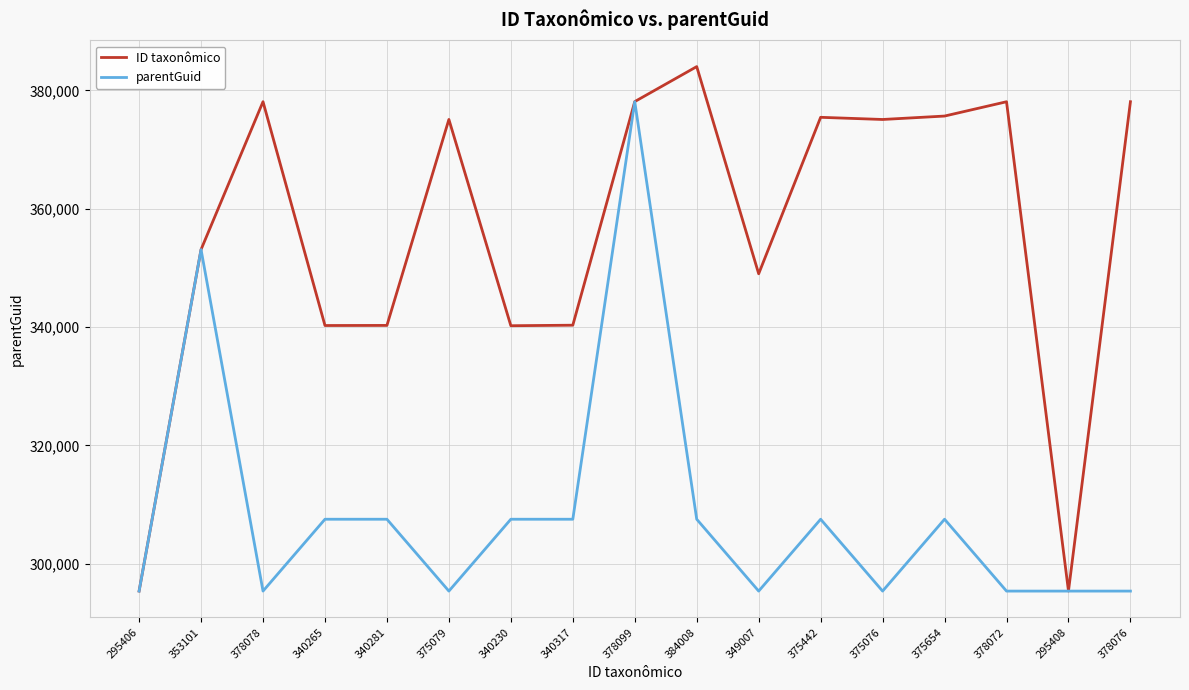

Which label corresponds to the largest value in the chart?

384008